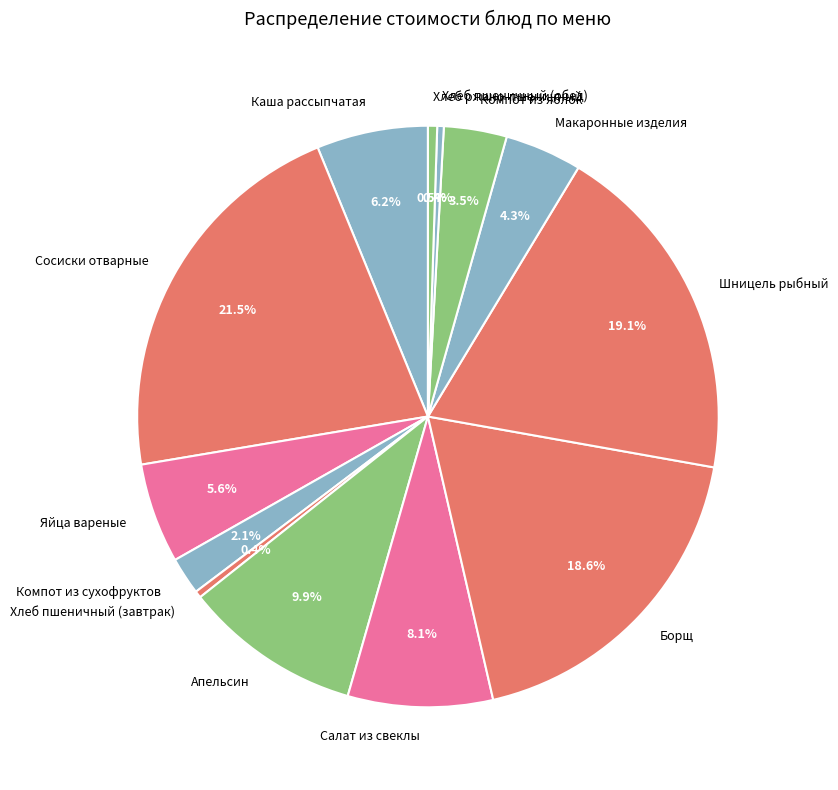

Which category has the biggest portion of the pie?

Сосиски отварные